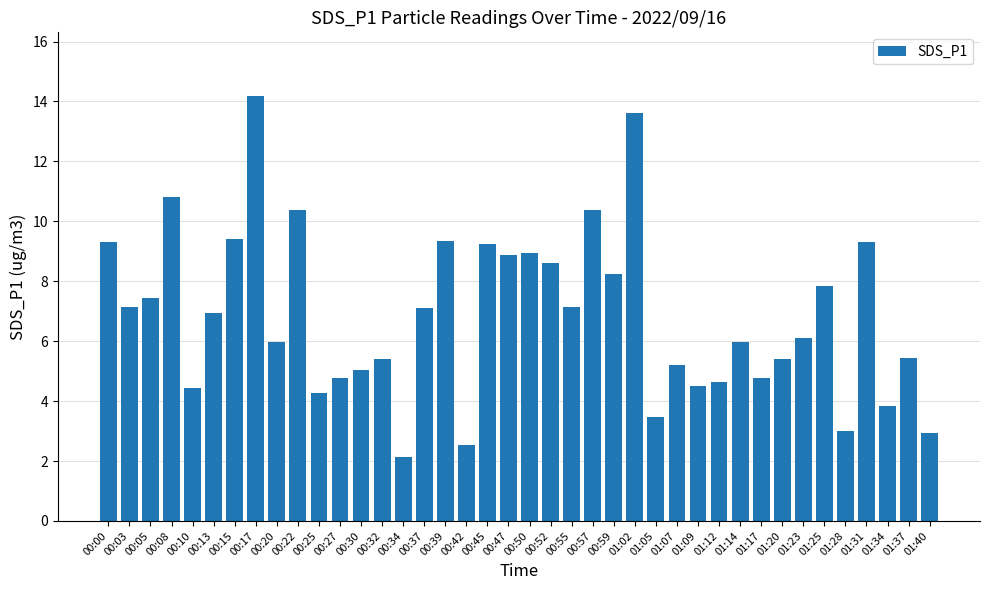

What position from the right is 01:20?

8